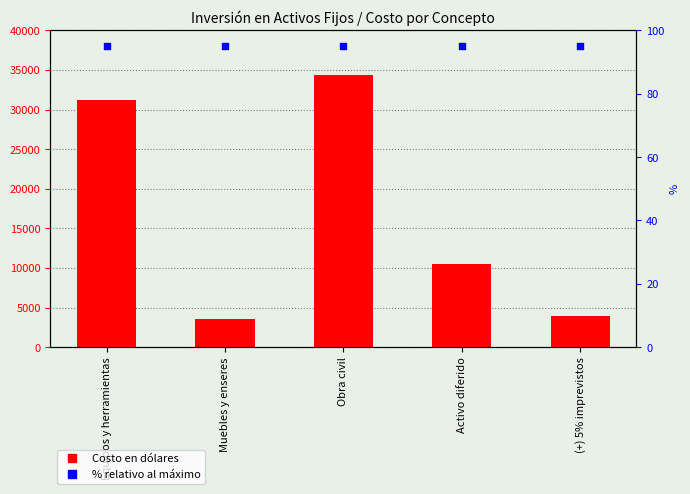

What is the total value across all series at Muebles y enseres?

3695